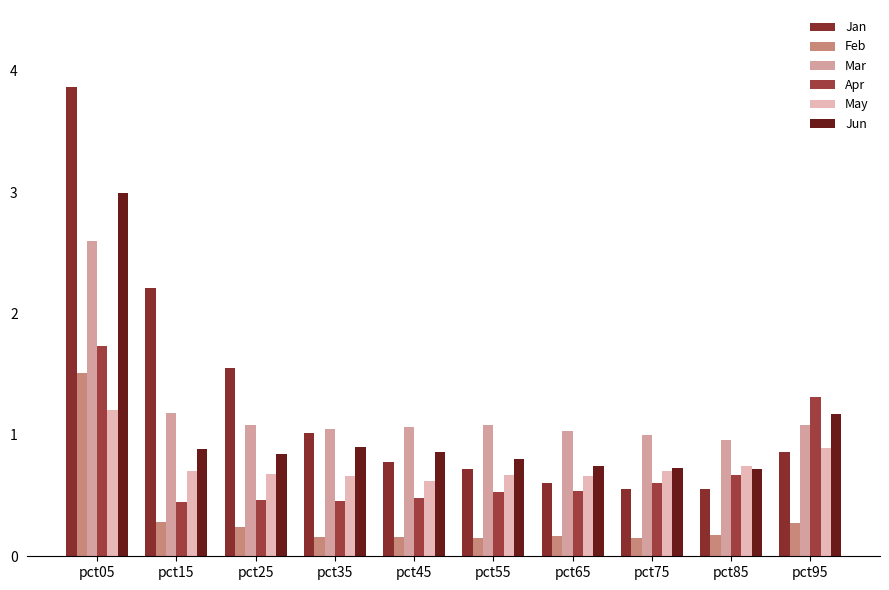

What is the sum of the Jun values at pct85 and pct45?

1.6